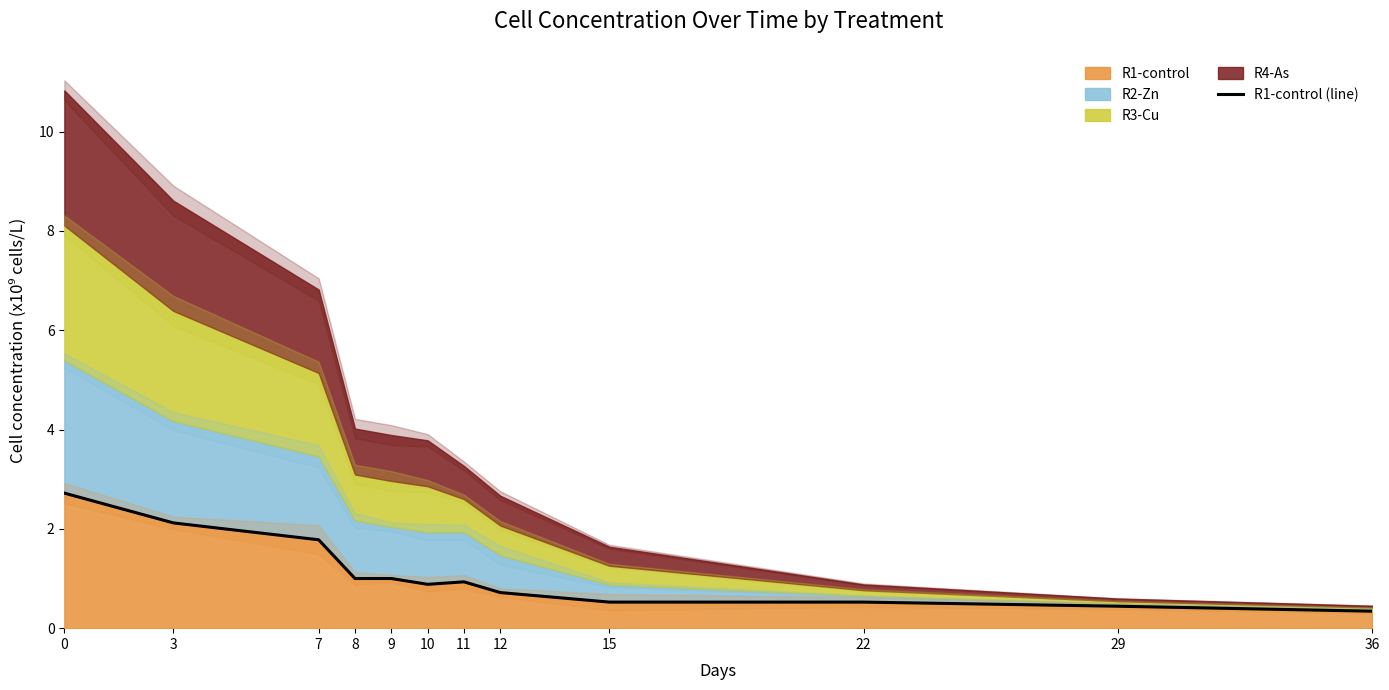

What is the greatest value displayed?

2.7